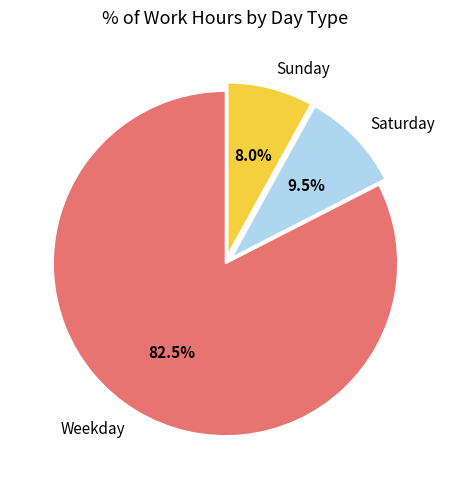

What is the smallest slice in the pie chart?

Sunday